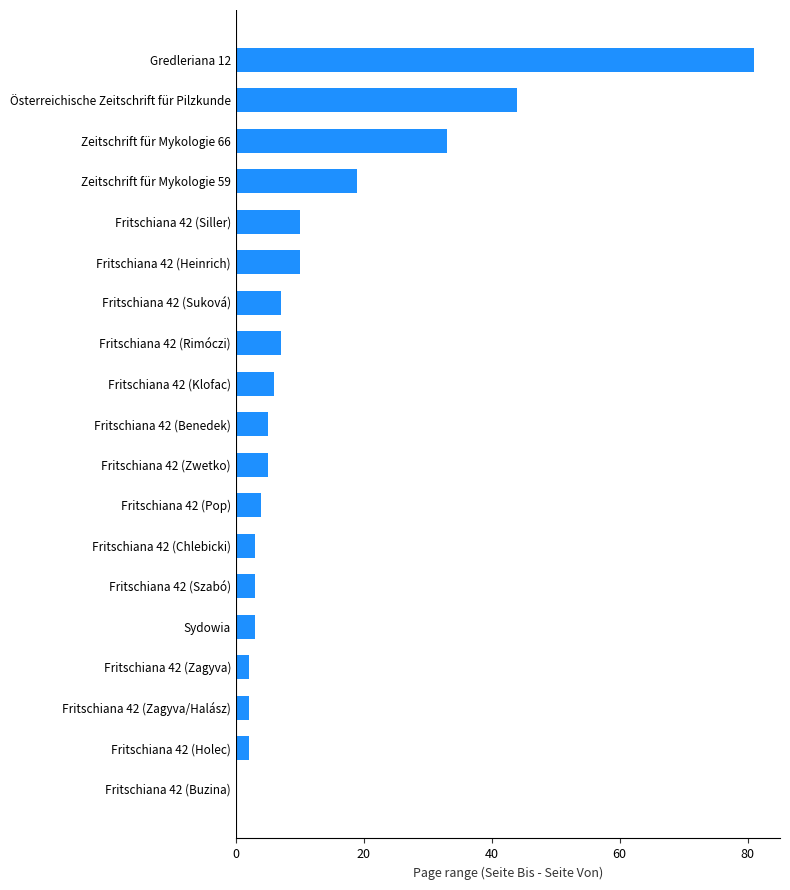

What is the change in value from Fritschiana 42 (Buzina) to Fritschiana 42 (Chlebicki)?

+3